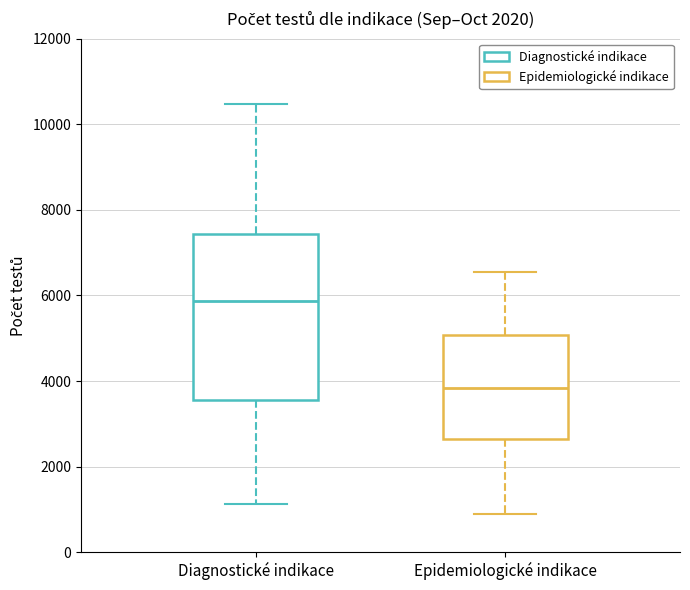

Which box has the highest median line?

Diagnostické indikace